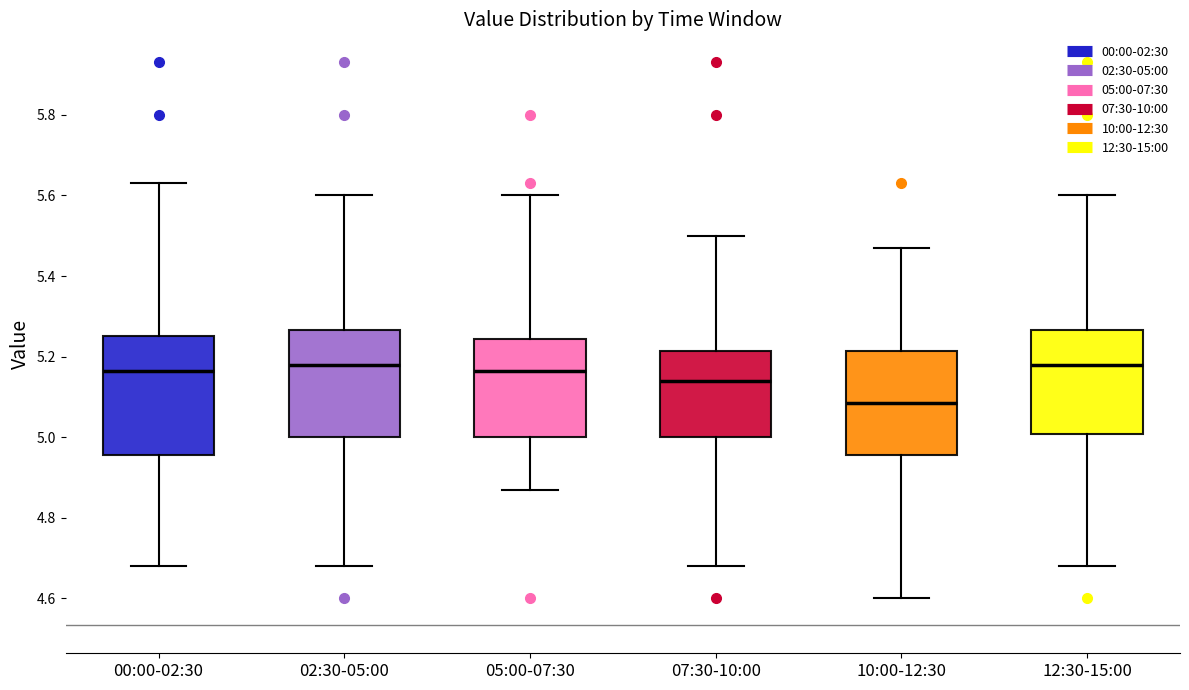

Which box is the tallest, from its lower edge to its upper edge?

00:00-02:30